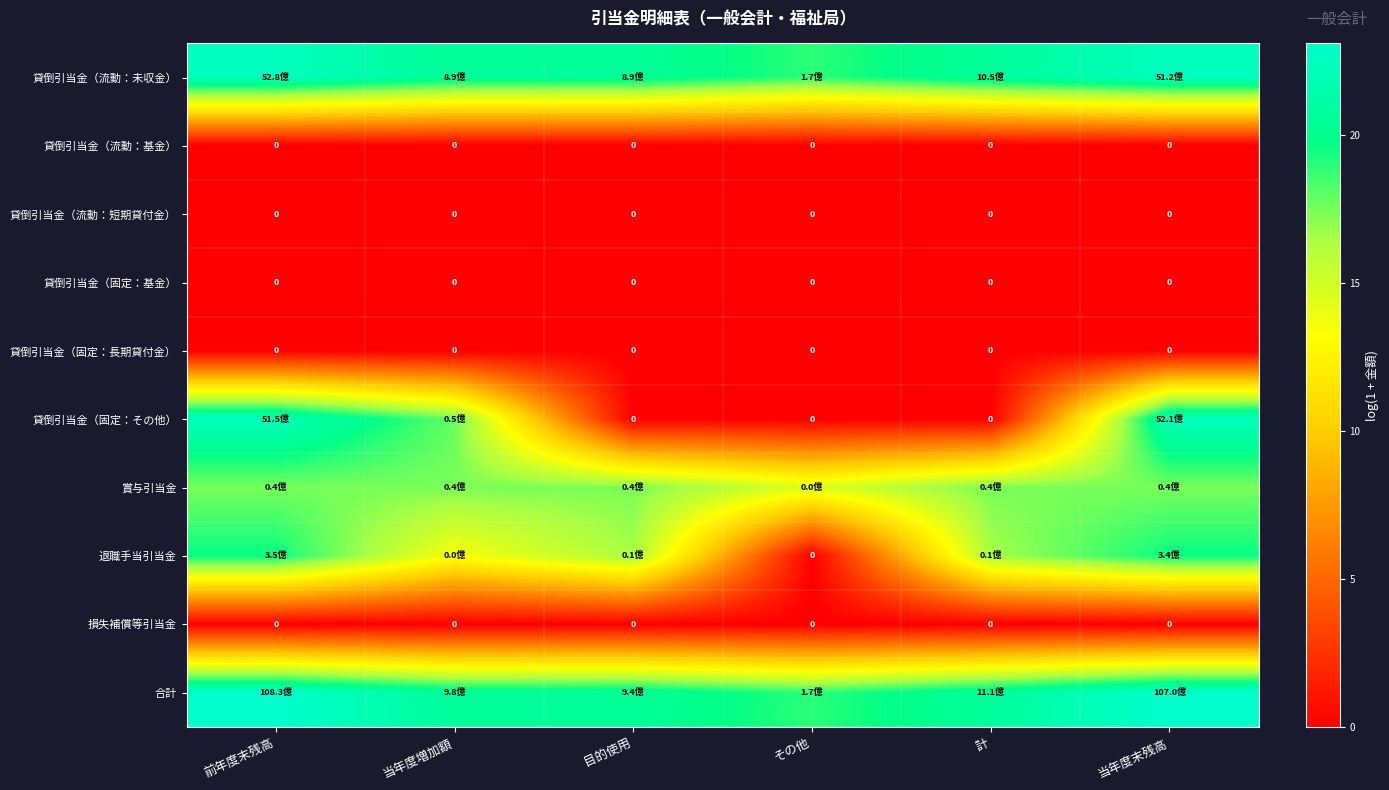

How many distinct data groups are displayed?

10